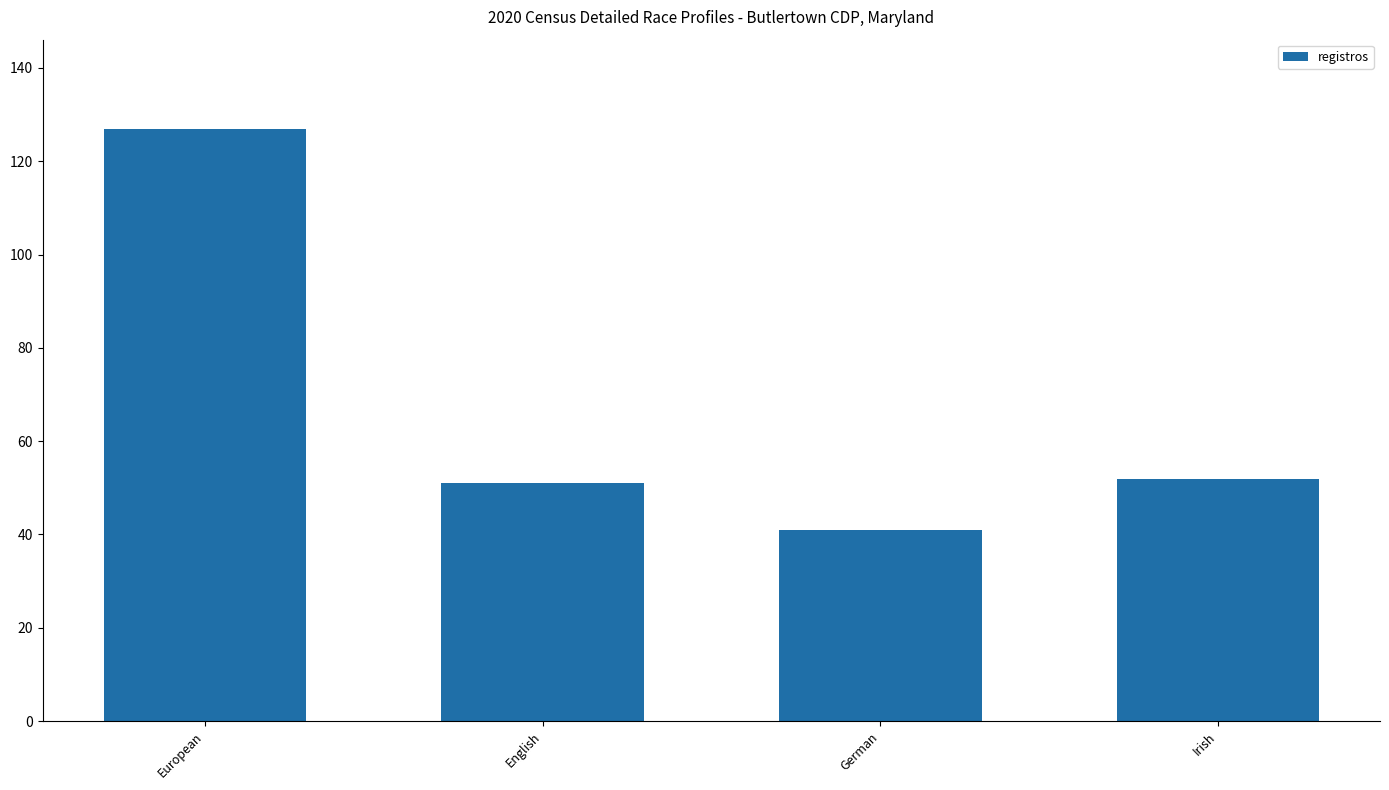

Reading right to left, what are all the values shown in this chart?

52	41	51	127